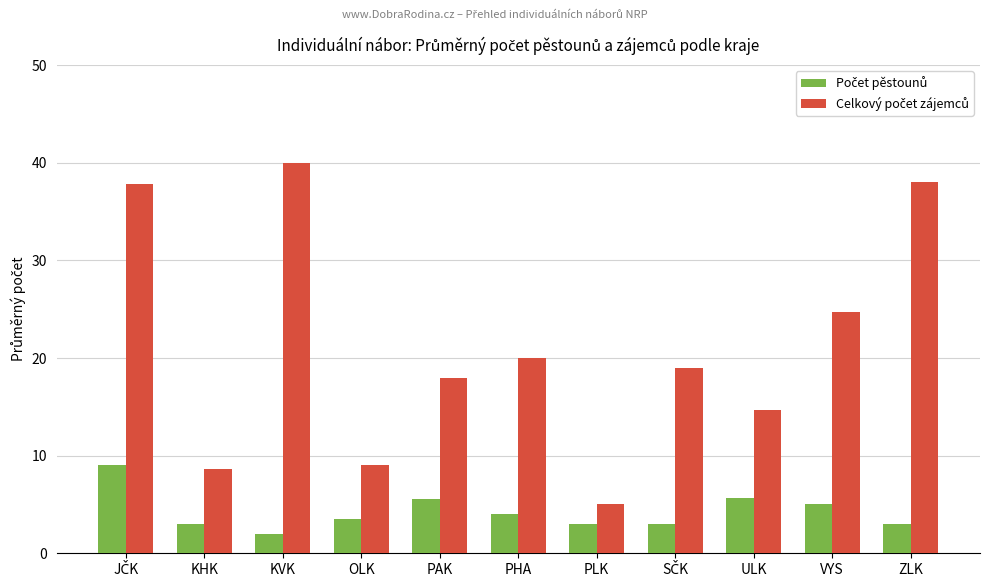

At which category does the chart reach its peak across all series?

KVK